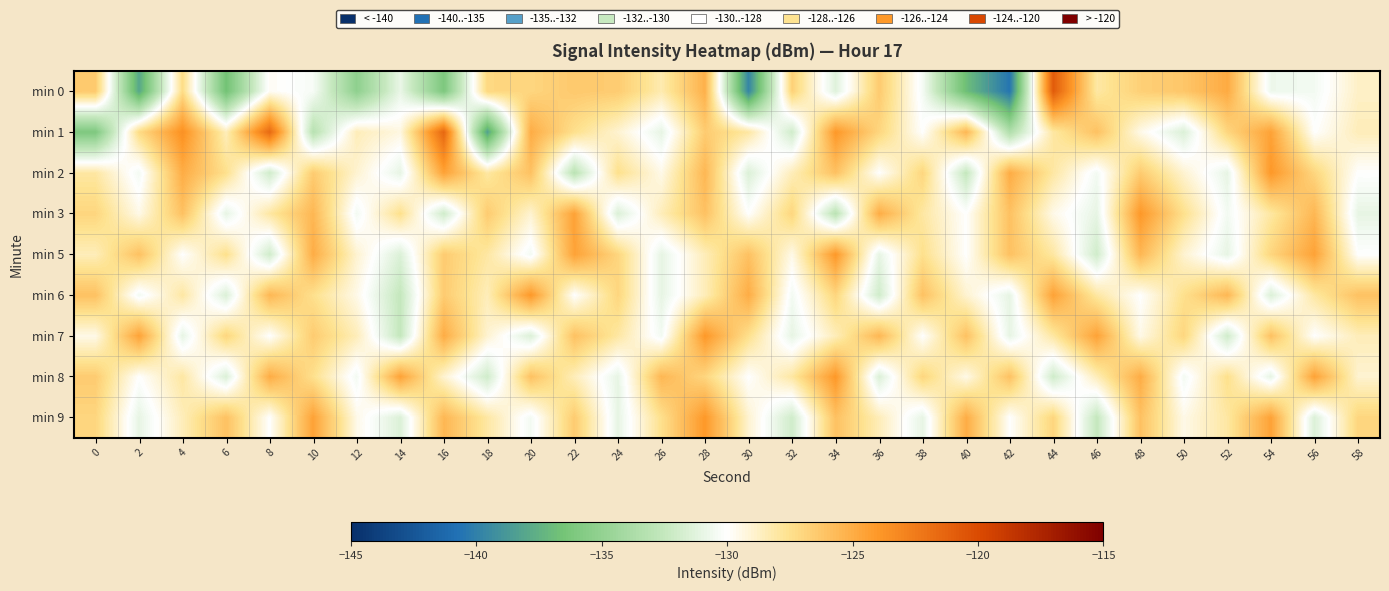

List the series in order of their peak value, lowest first.

min 2, min 3, min 5, min 6, min 7, min 8, min 9, min 1, min 0